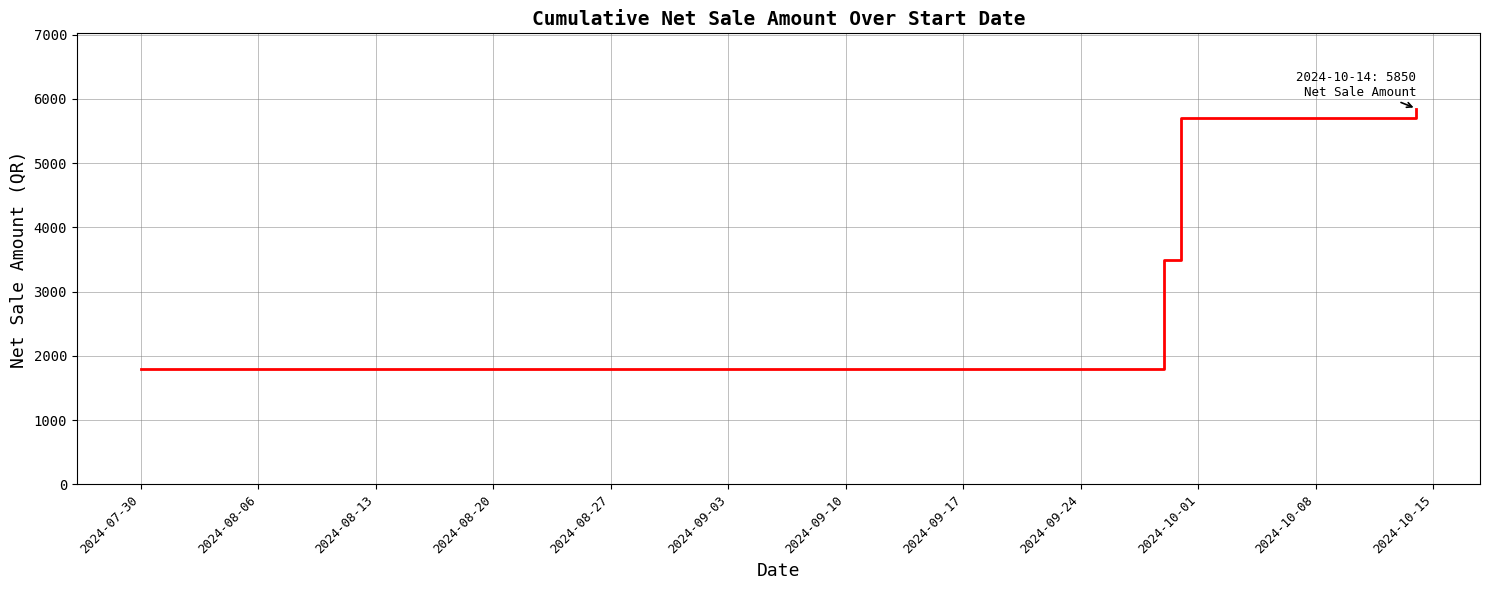

What is the maximum value shown in the chart?

5850